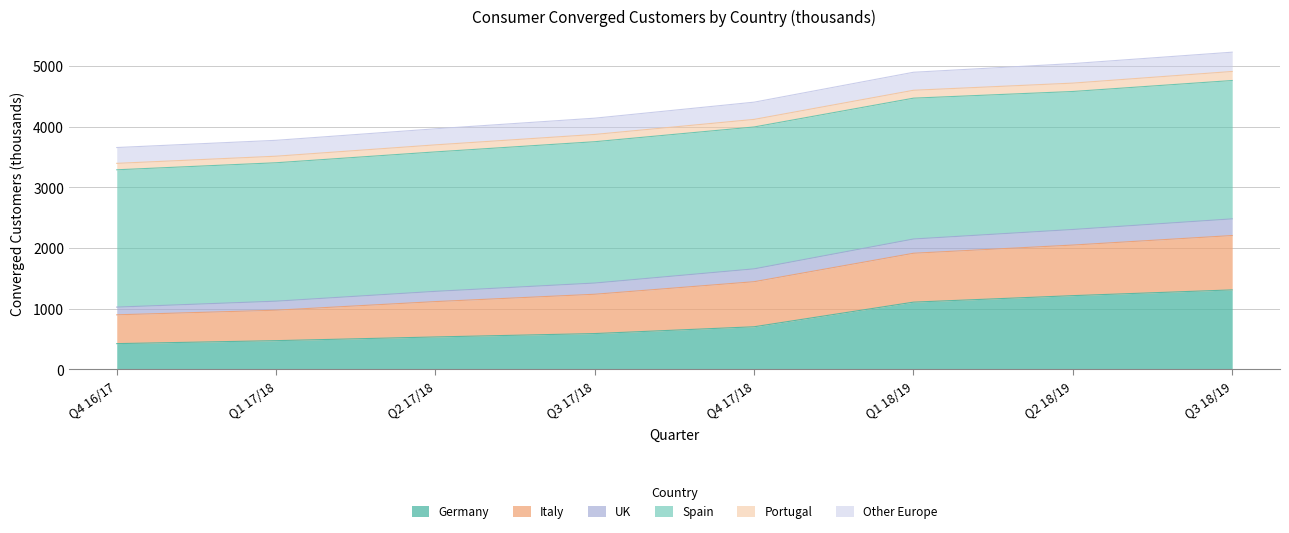

Rank the categories by Germany value from highest to lowest.

Q3 18/19, Q2 18/19, Q1 18/19, Q4 17/18, Q3 17/18, Q2 17/18, Q1 17/18, Q4 16/17